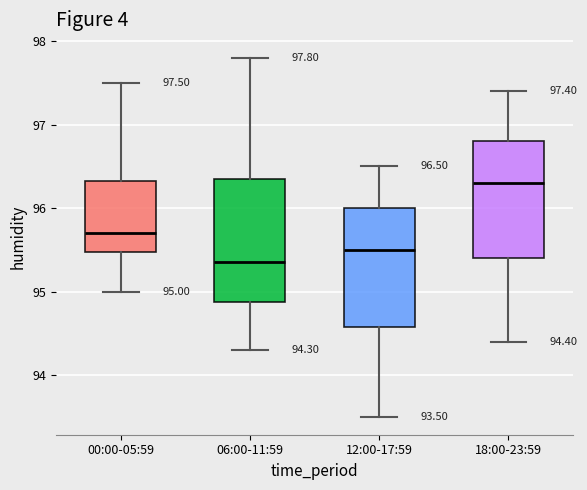

Which box's median line is the lowest?

06:00-11:59